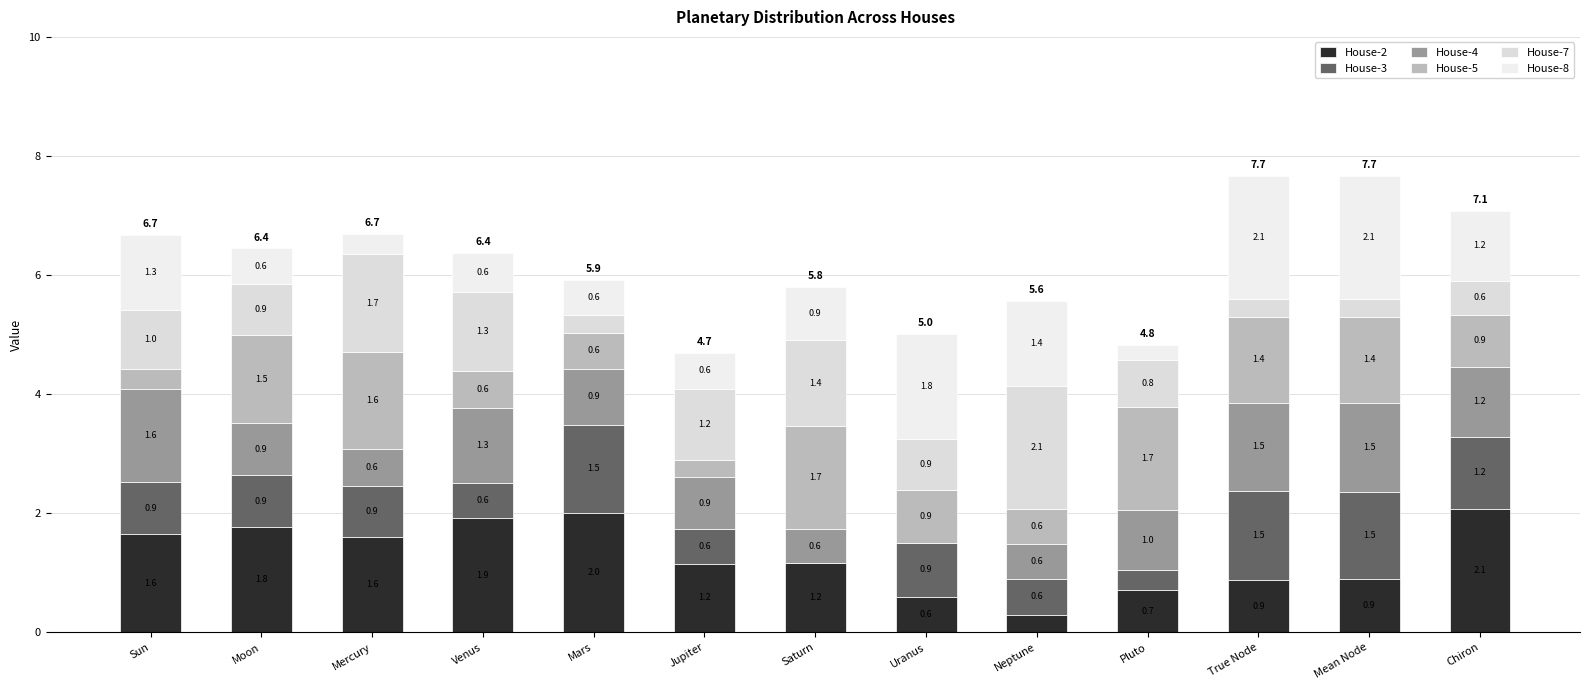

What is the label of the 13th bar from the left?

Chiron